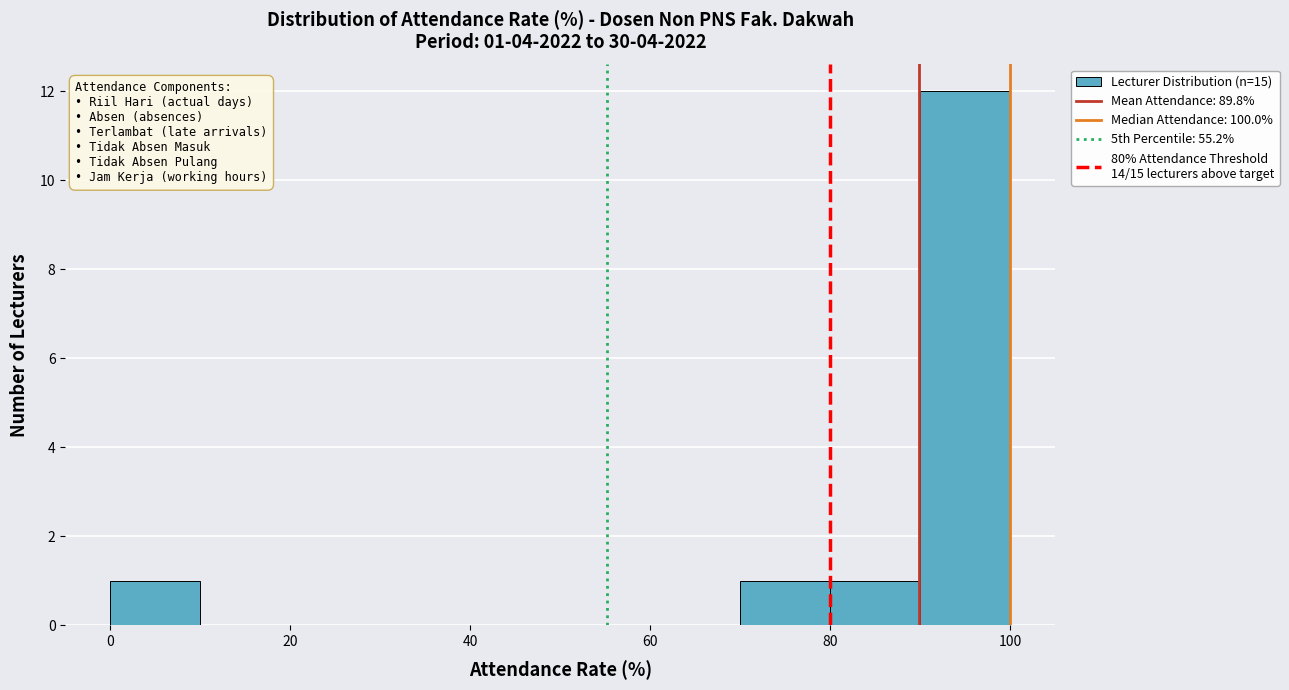

Over which range of the x-axis is the bar tallest?

90 to 100